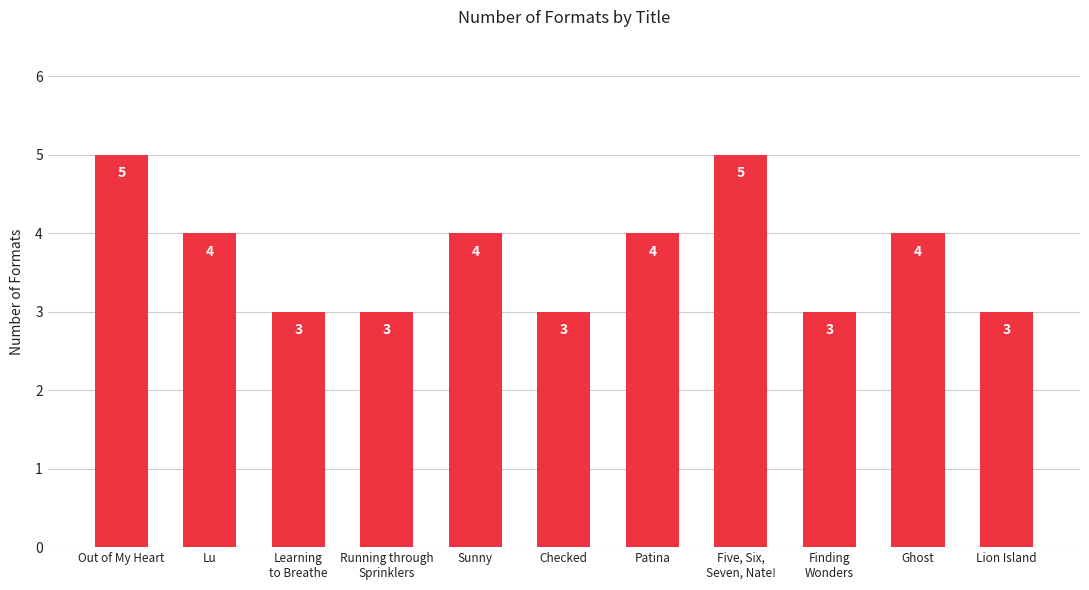

How many series are shown in this chart?

1